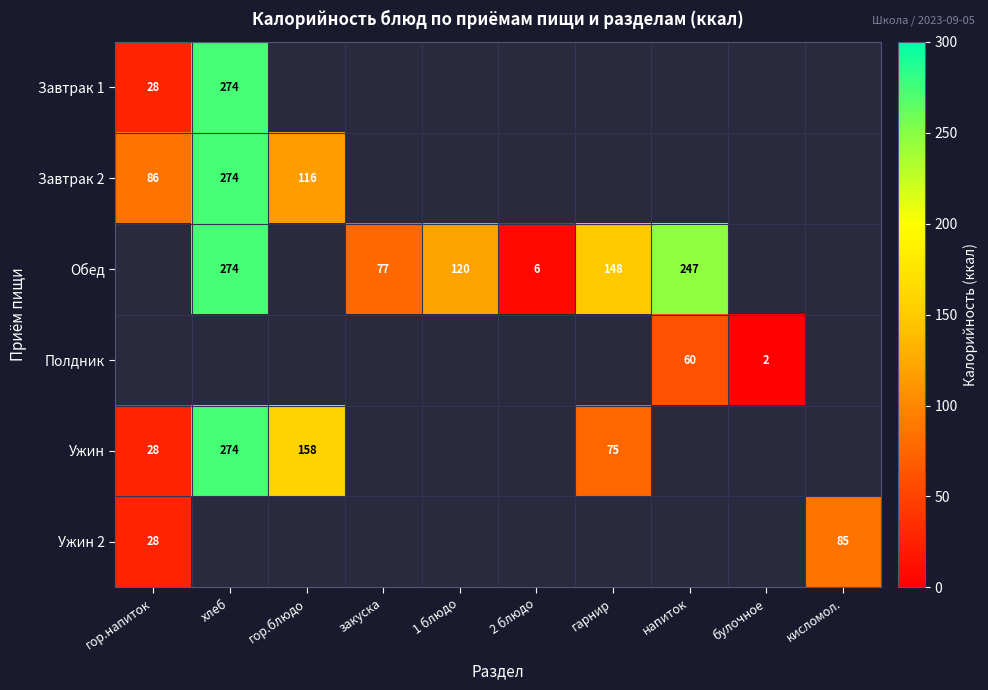

The Ужин series shows 158 at гор.блюдо. True or false?

True